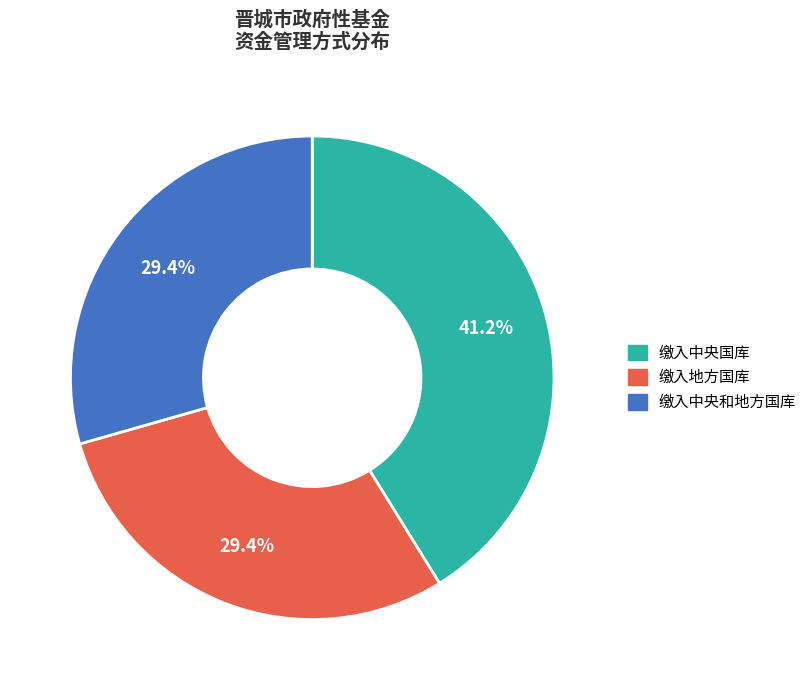

Which category has the biggest portion of the pie?

缴入中央国库